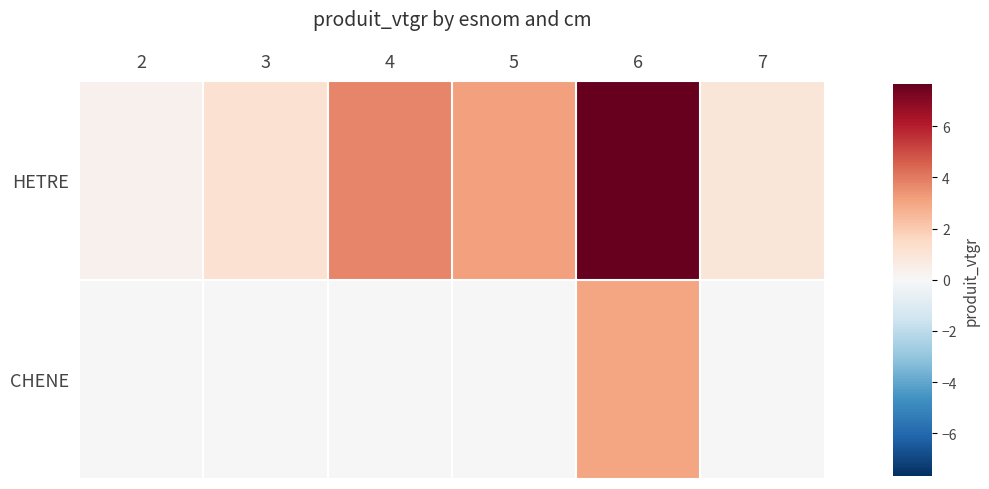

Reading right to left, extract all data points from this chart.

HETRE: 7=0.9	6=7.7	5=3.1	4=3.8	3=1.2	2=0.3
CHENE: 7=0.0	6=3.0	5=0.0	4=0.0	3=0.0	2=0.0